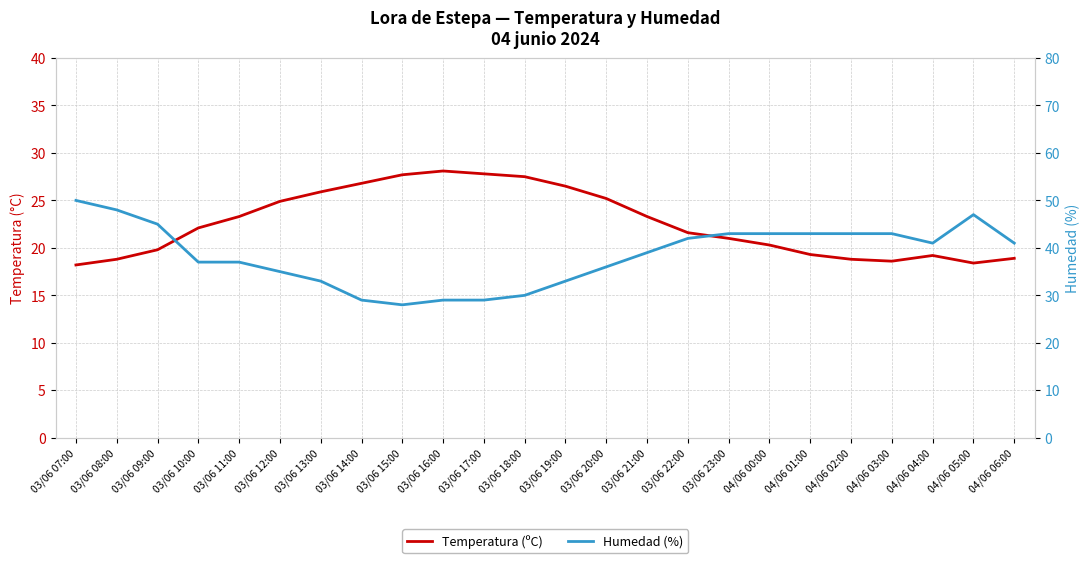

Where does the Temperatura (ºC) series first go above 22?

03/06 10:00